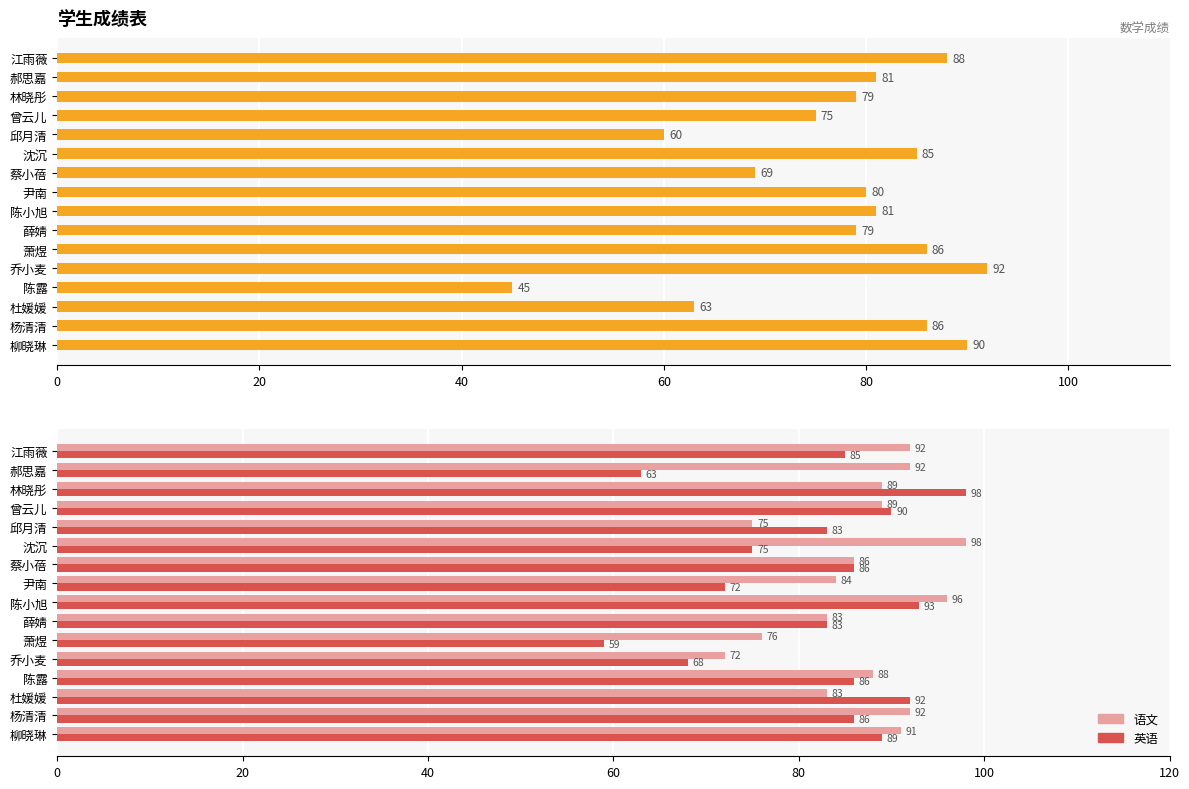

What is the maximum value for 语文?

98